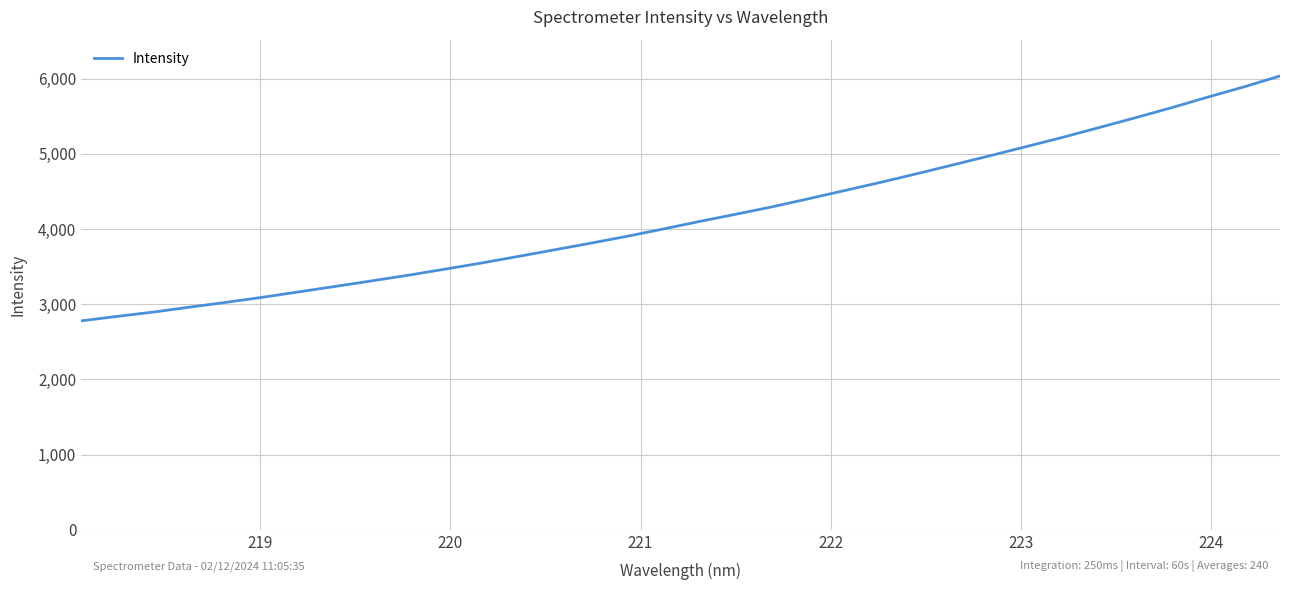

What is the maximum value shown in the chart?

6036.3